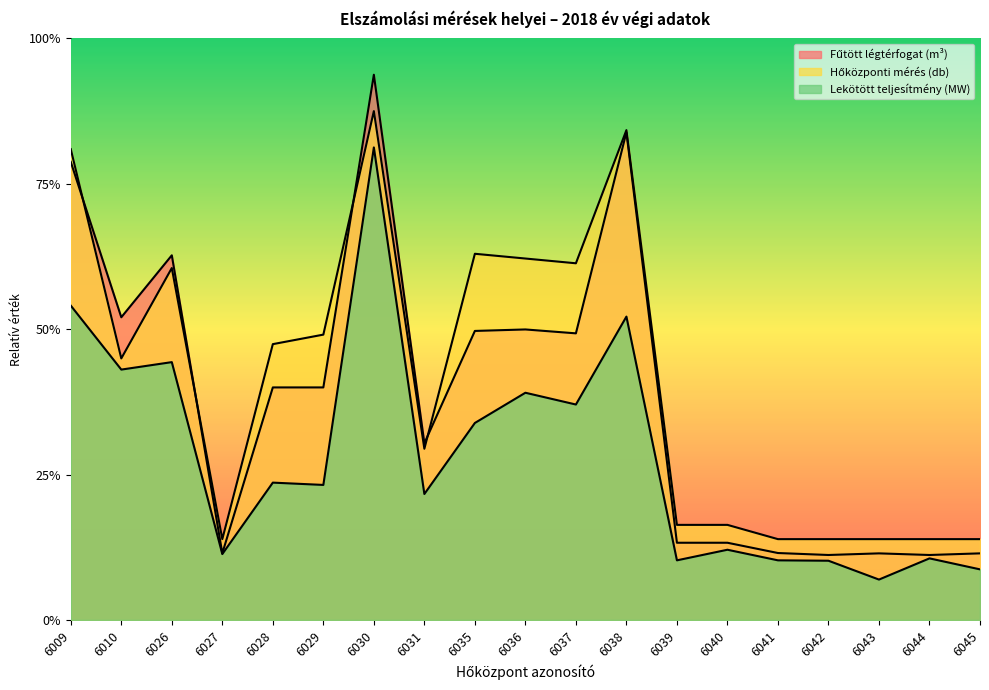

What is the value of the Lekötött teljesítmény (MW) point at the 8th from the left?

3466.0